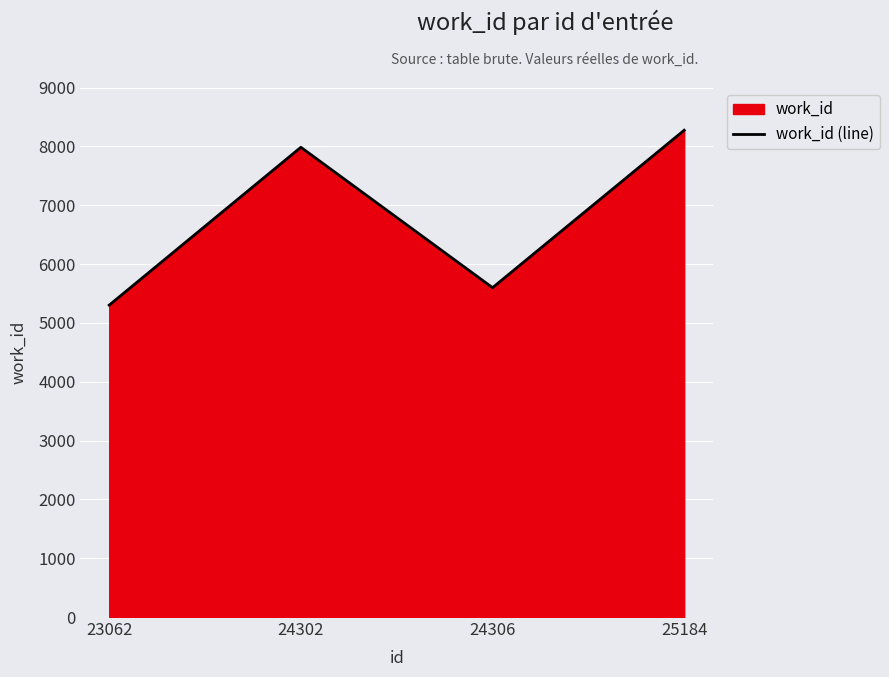

What is the greatest value displayed?

8274